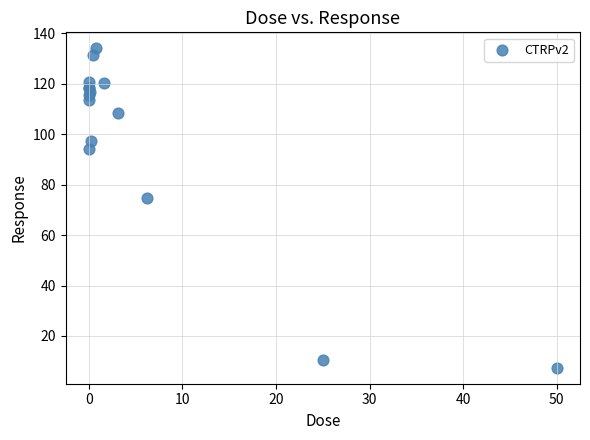

What Y value in the scatter plot is closest to 70?

74.8